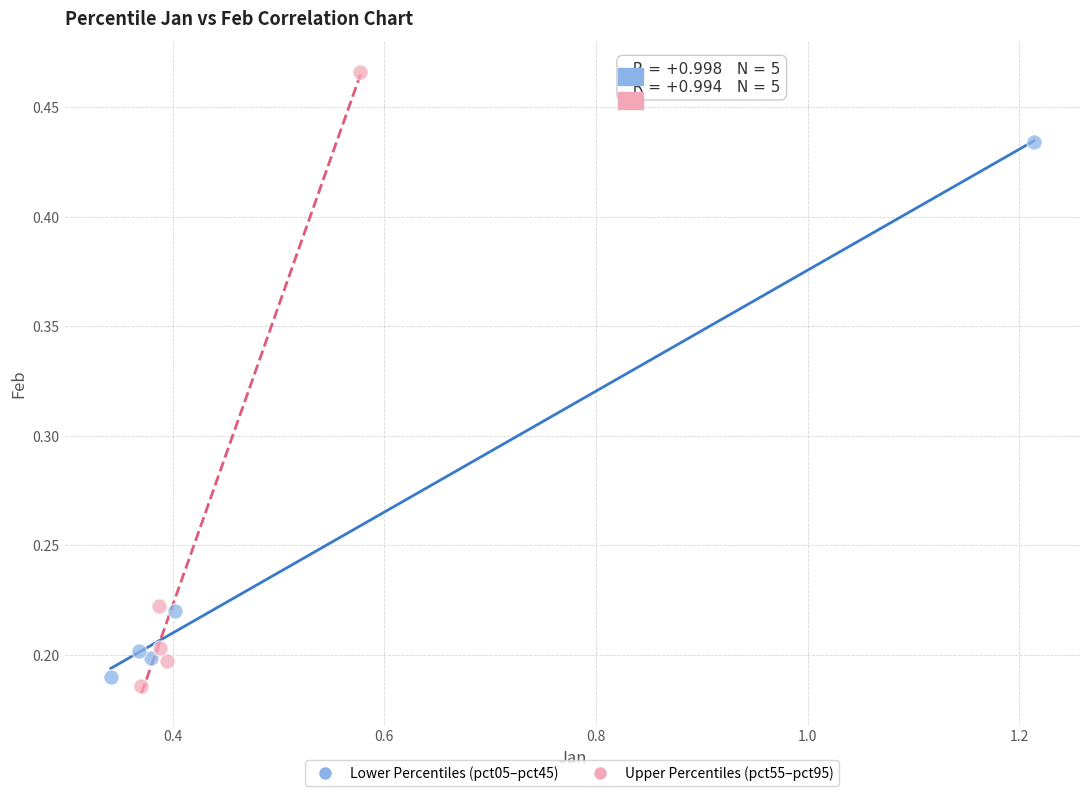

Which series has the widest spread of Y values?

Upper Percentiles (pct55–pct95)